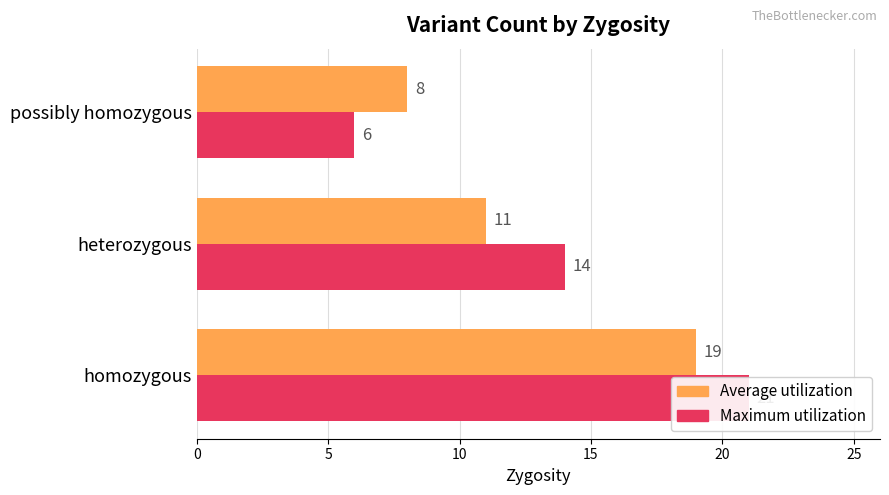

What is the sum of all Maximum utilization values?

41